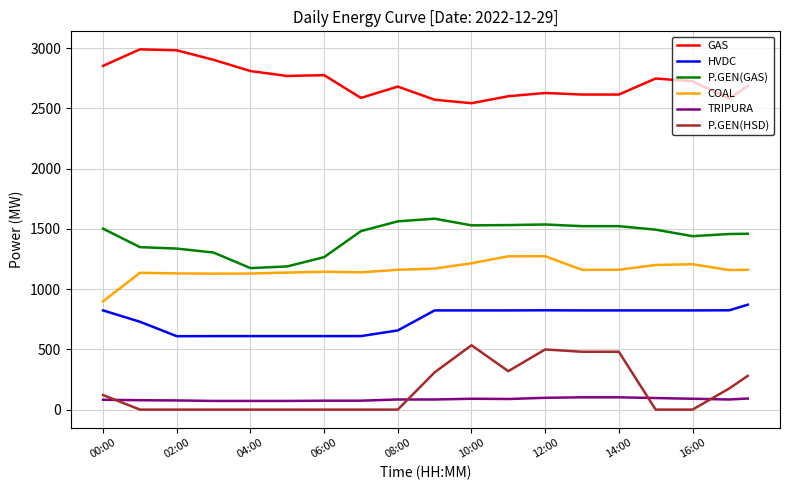

True or false: HVDC and P.GEN(HSD) intersect in this chart.

False